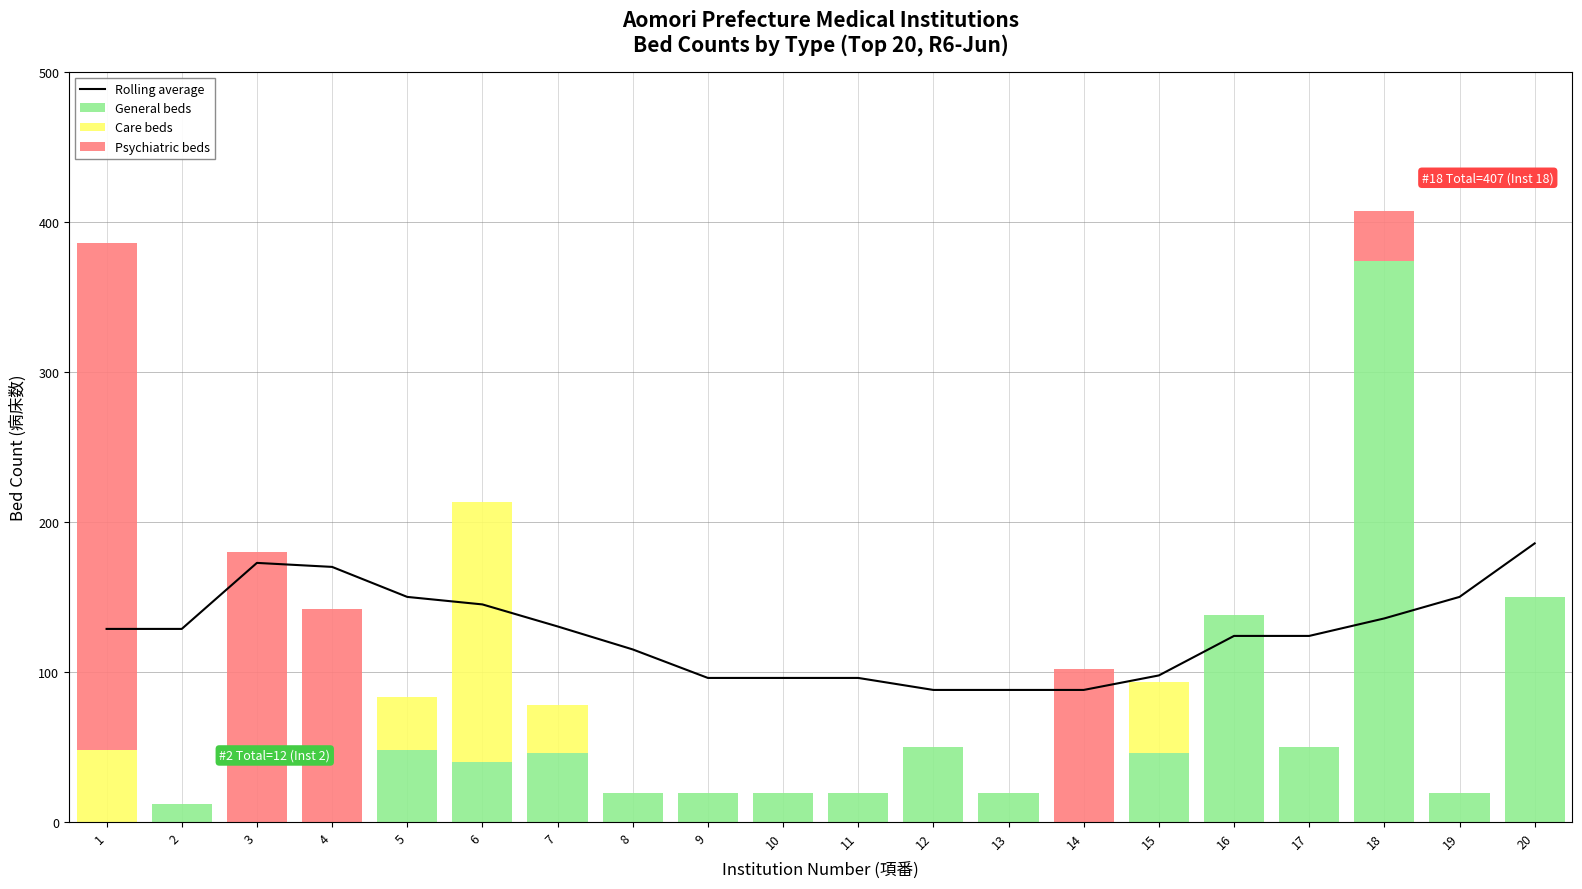

What is the difference between the maximum and minimum values in the Rolling average series?

97.7